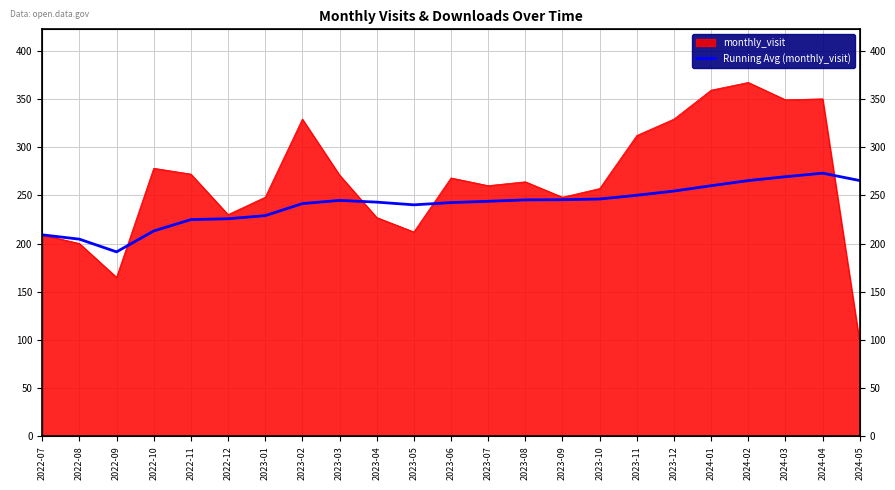

Does the chart display data point markers on the line(s)?

No